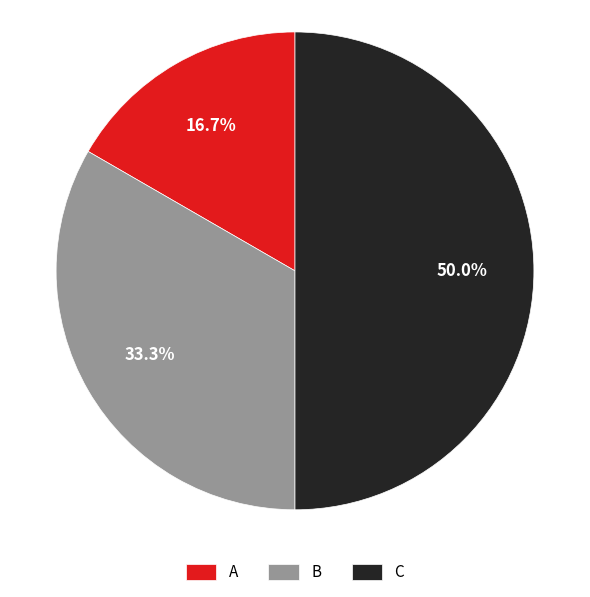

How many segments does this pie chart have?

3